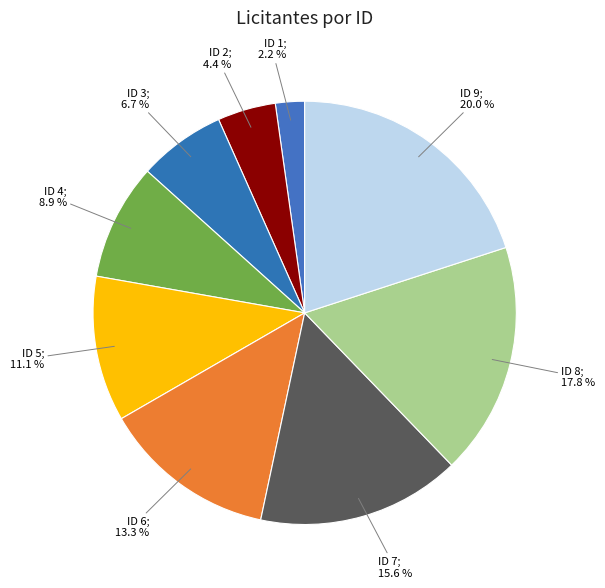

Count the number of slices in the pie.

9